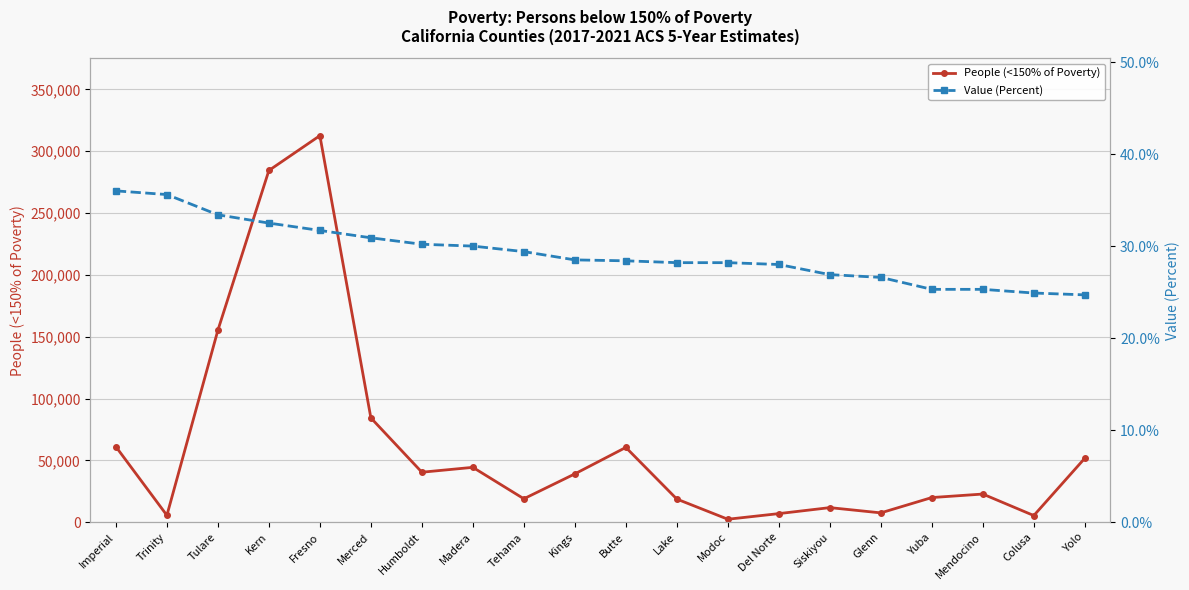

Where is Value (Percent) nearest to the value 30?

Madera